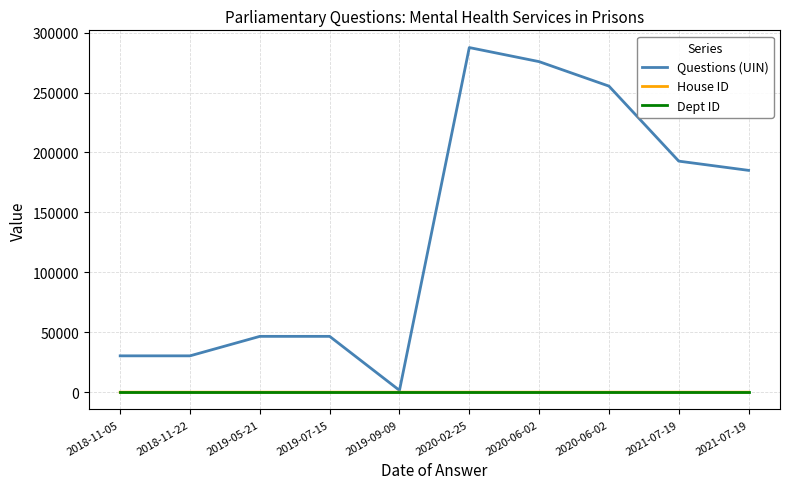

How many categories are shown in the chart?

10